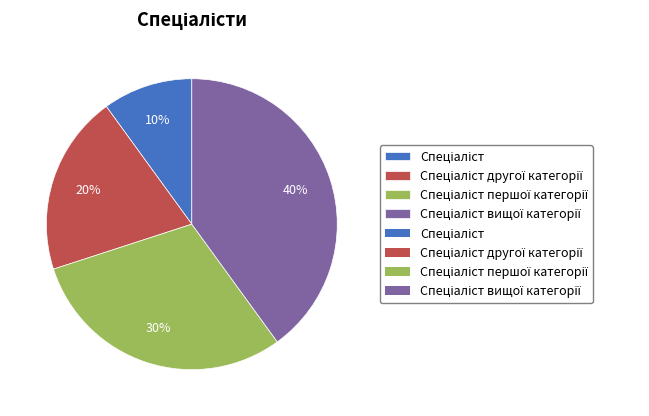

Does any single category account for the majority?

No